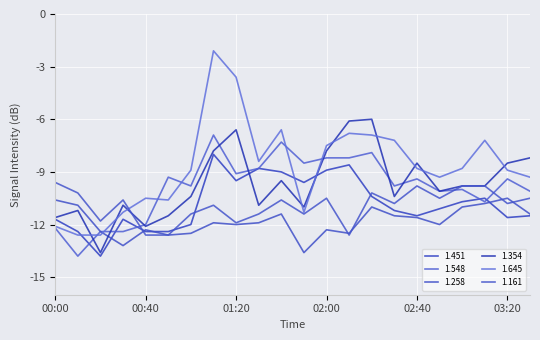

What is the minimum value shown in the chart?

-13.8